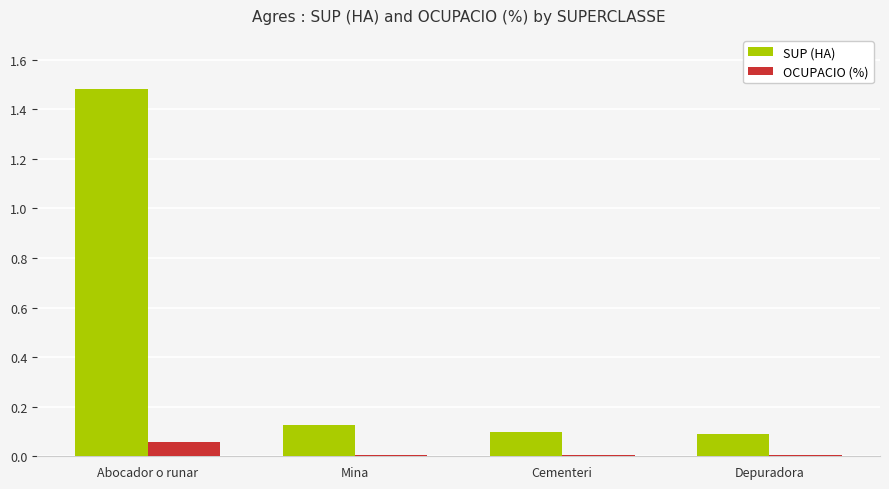

Which series changed the most between Abocador o runar and Depuradora?

SUP (HA)